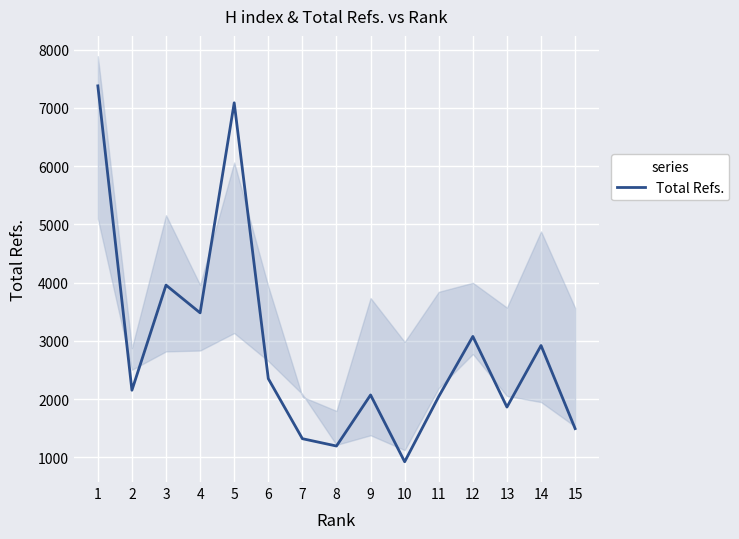

How many values exceed 2153?

7